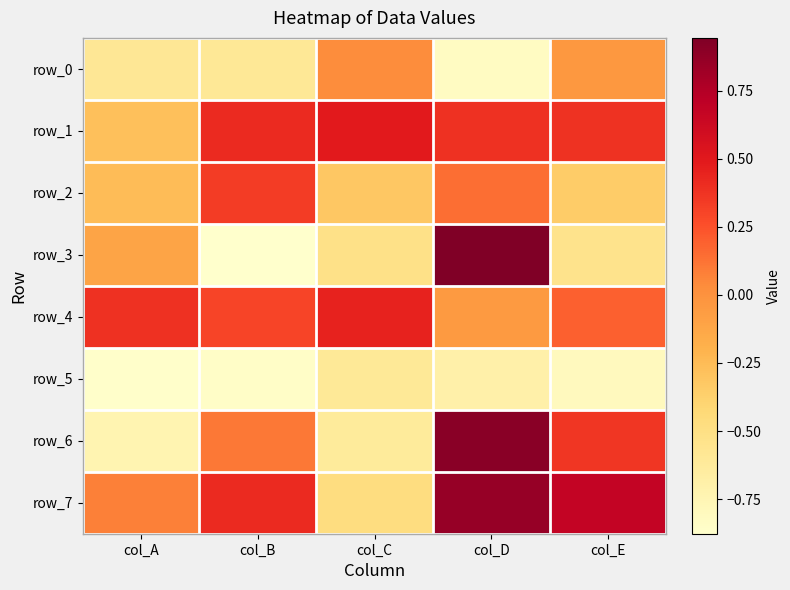

At col_E, list the series in order from largest to smallest.

row_7, row_1, row_6, row_4, row_0, row_2, row_3, row_5